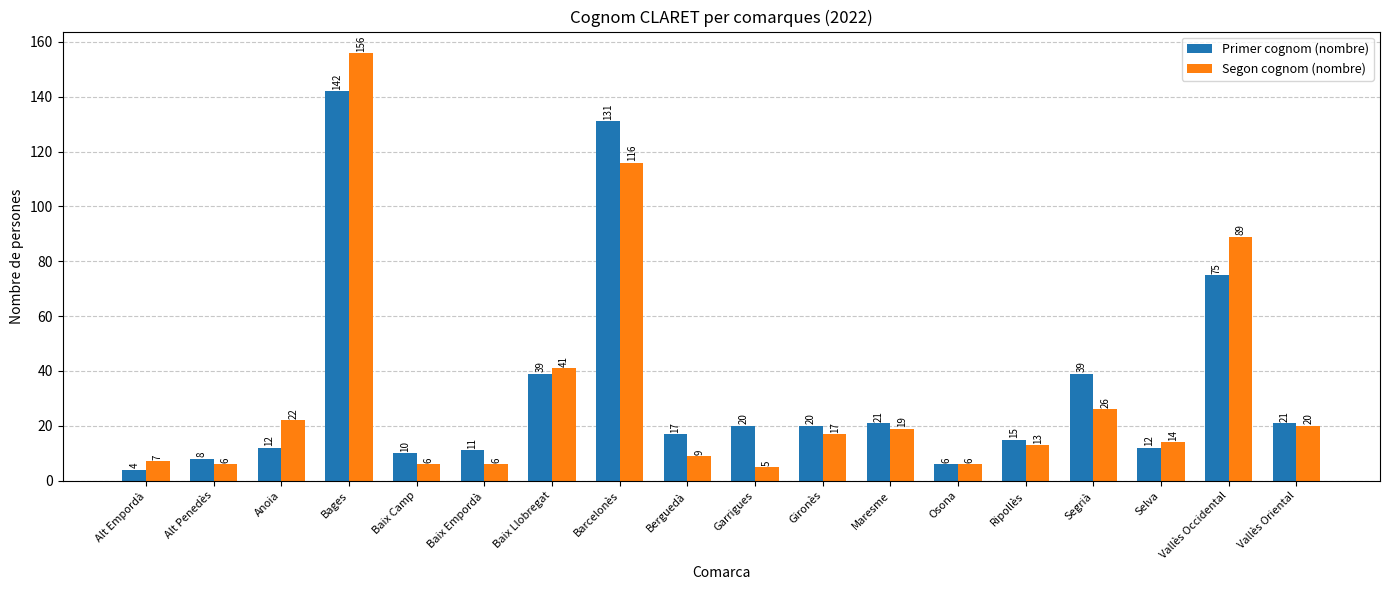

At which label does Segon cognom (nombre) reach its peak?

Bages